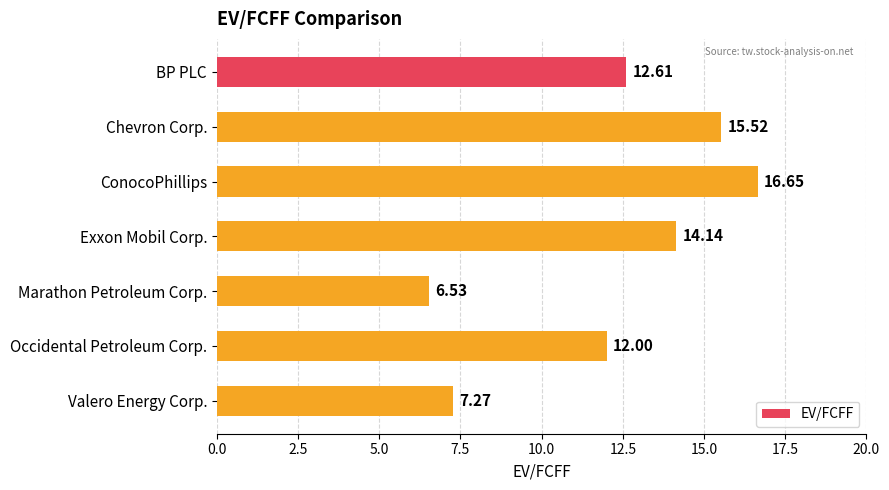

Between ConocoPhillips and Occidental Petroleum Corp., which is larger?

ConocoPhillips